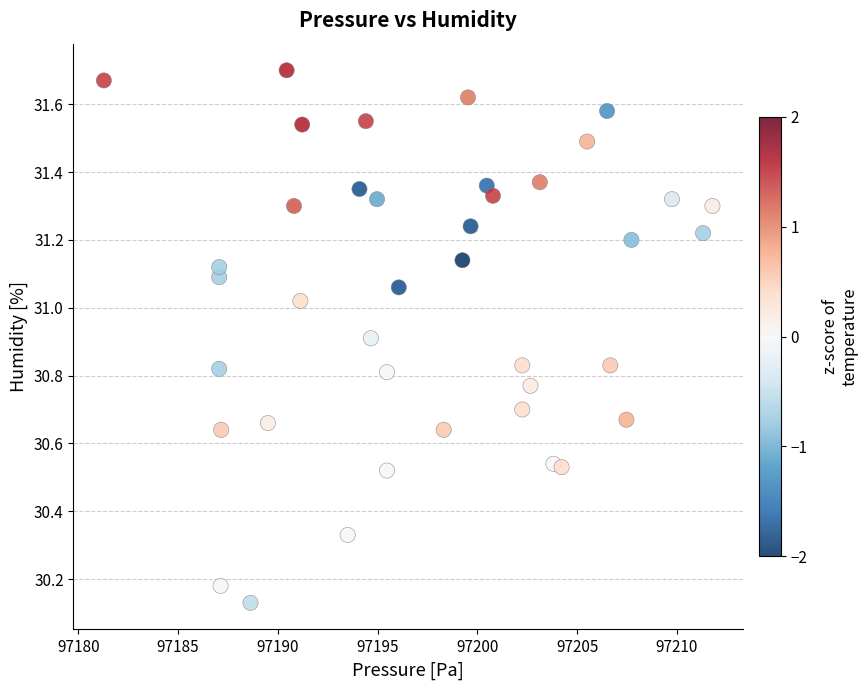

What is the range of Y values (max minus min)?

1.6